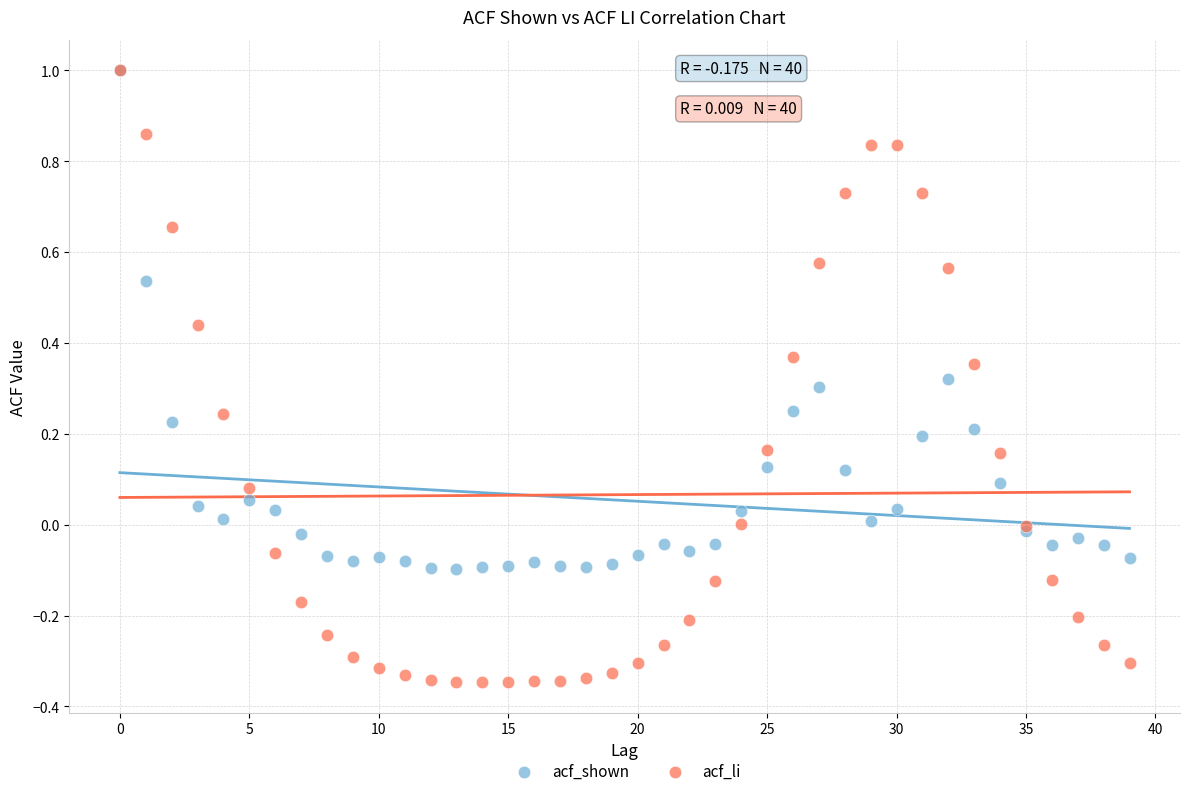

What are all the series names shown in the legend?

acf_shown, acf_li